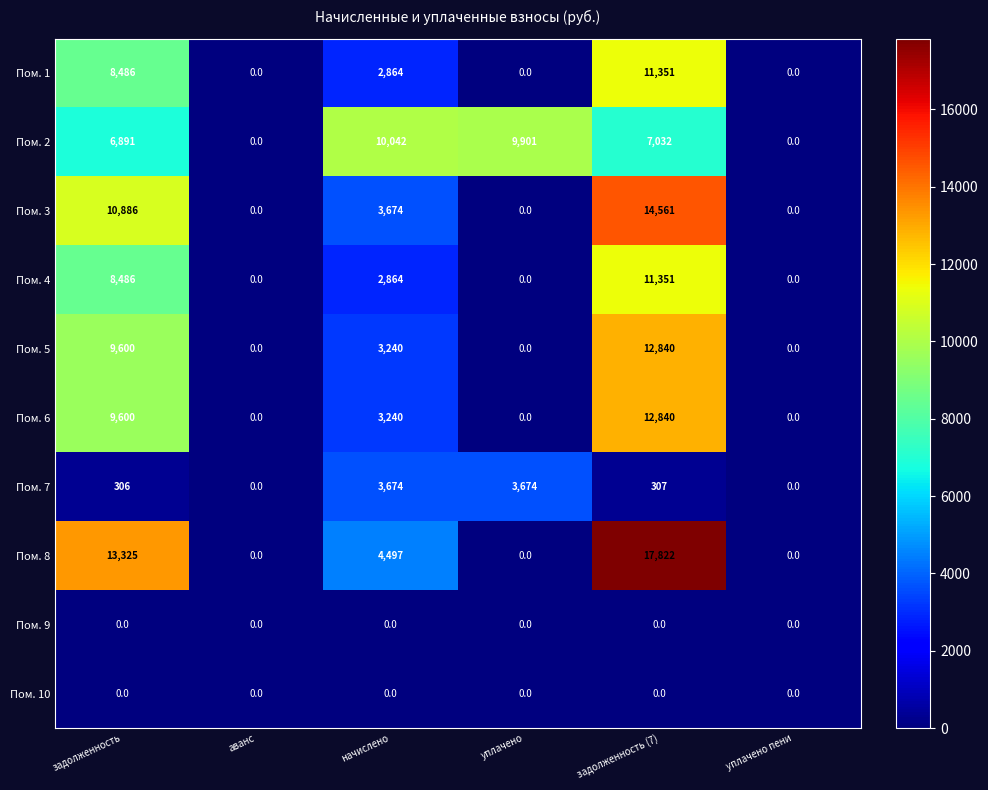

Which series has the largest total across all categories?

Пом. 8